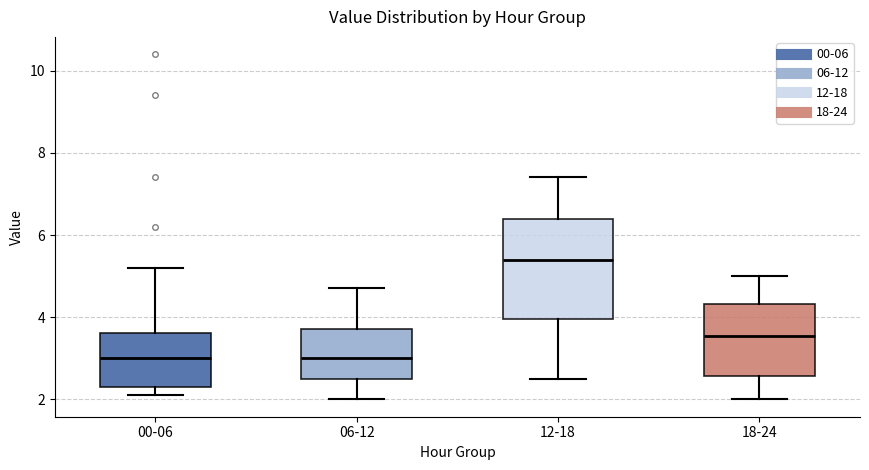

Comparing the boxes themselves (not the whiskers), which one is the tallest?

12-18